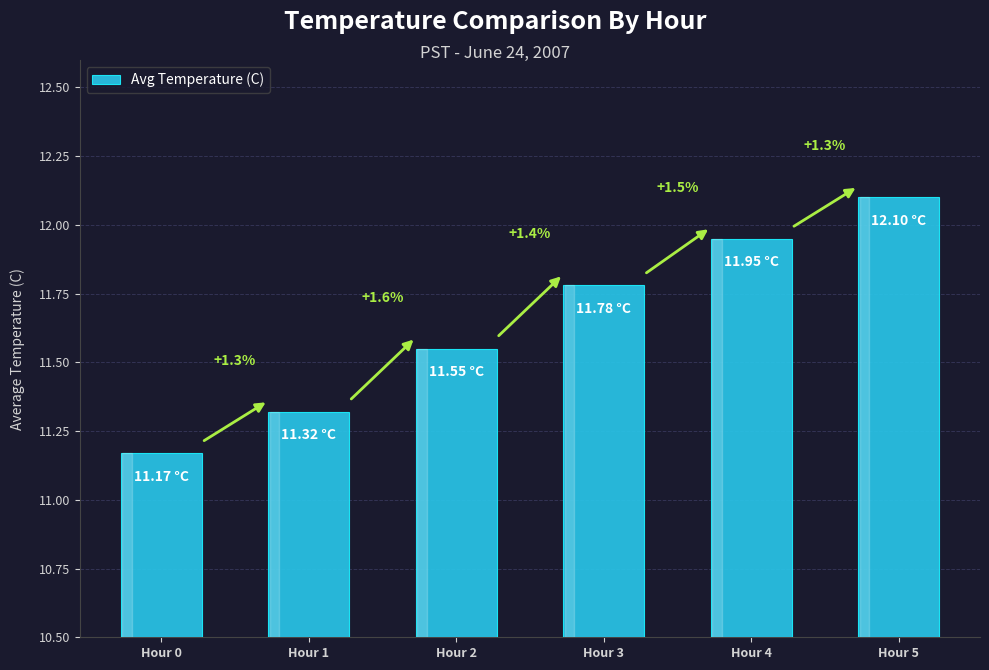

What is the value of the 3rd bar from the left?

11.6